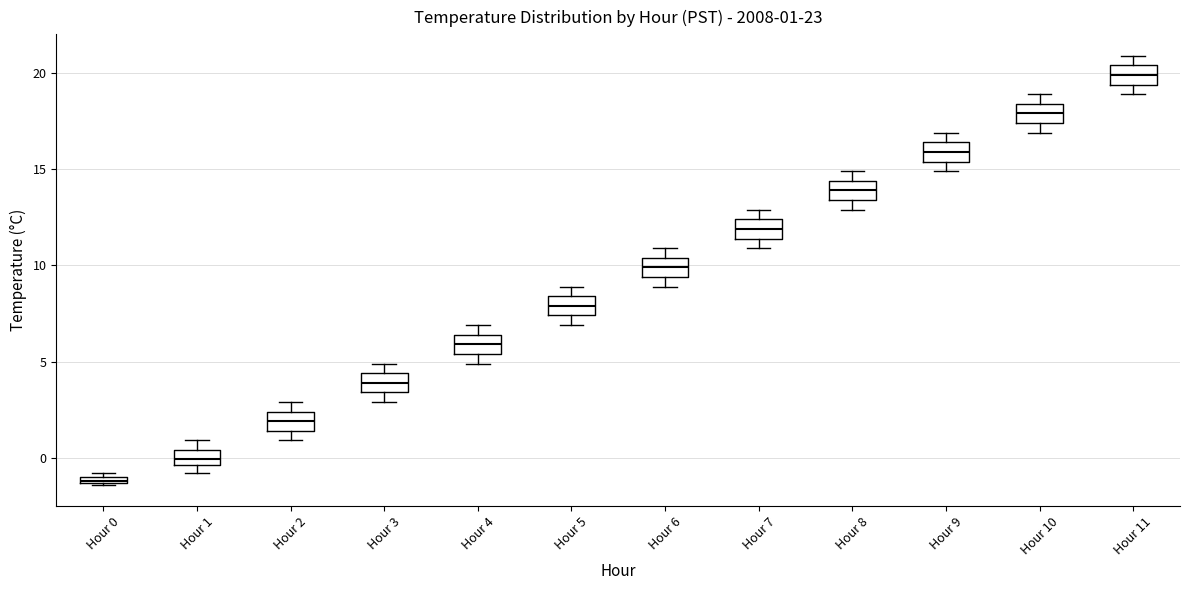

Which box has the lowest median line?

Hour 0